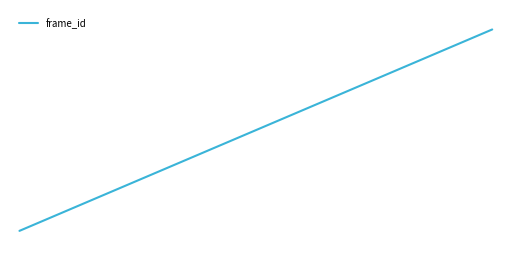

Which label corresponds to the largest value in the chart?

19